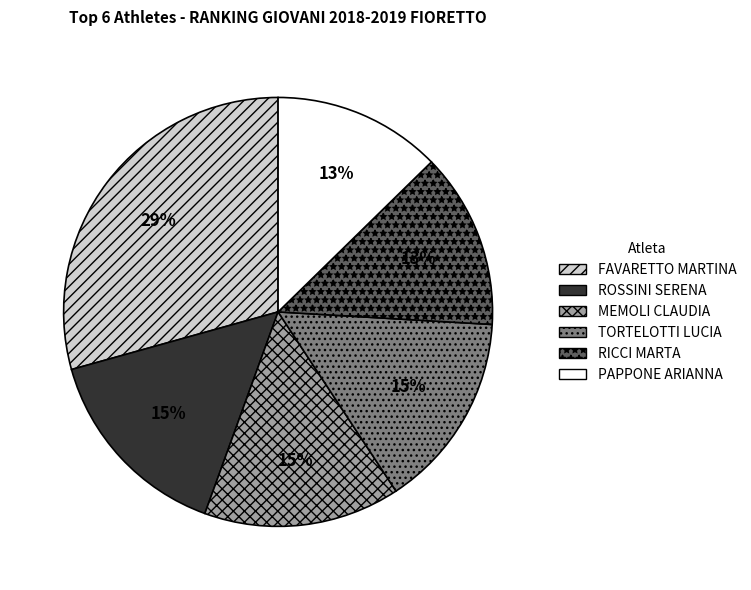

Which slice is the largest?

FAVARETTO MARTINA